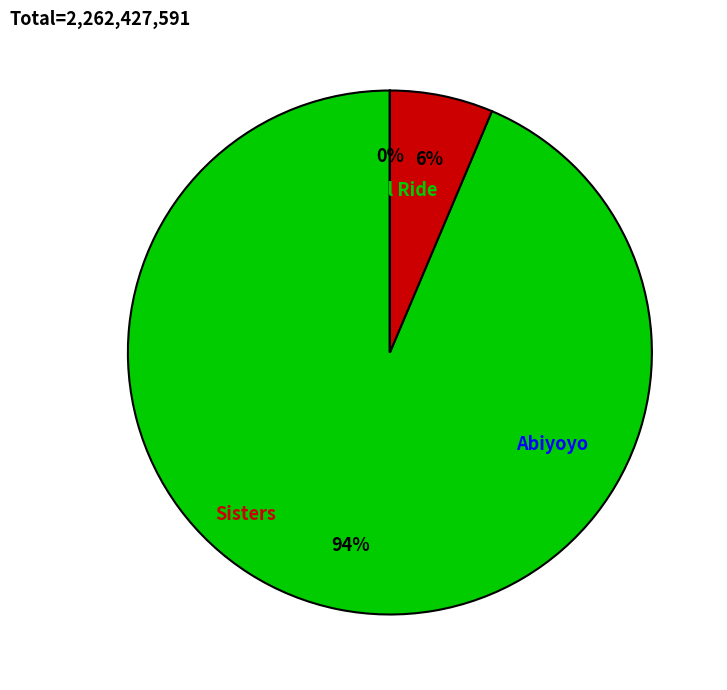

What is the change in value from Royal Ride to Abiyoyo?

-2118397974